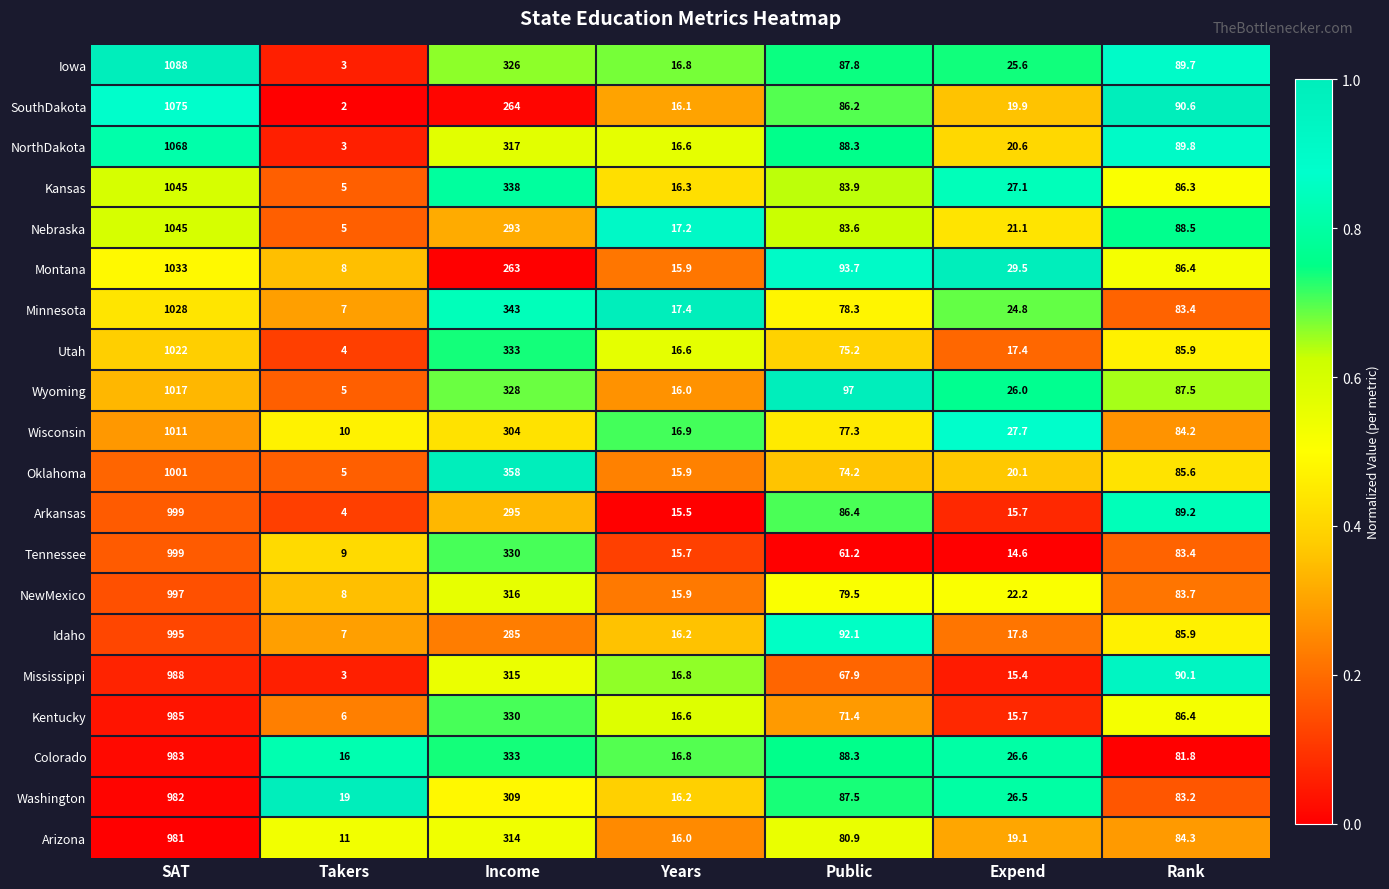

The value of NewMexico at Years is 10.3. True or false?

False